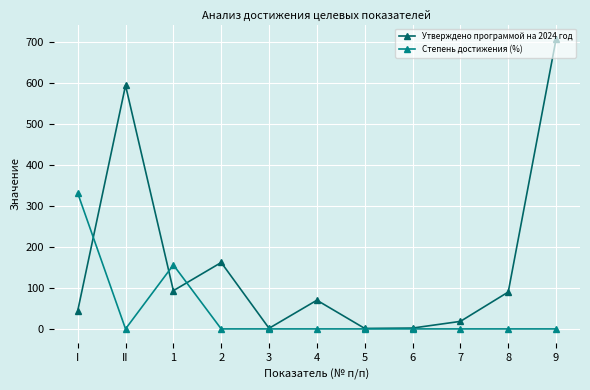

Which series has the widest spread of values?

Утверждено программой на 2024 год